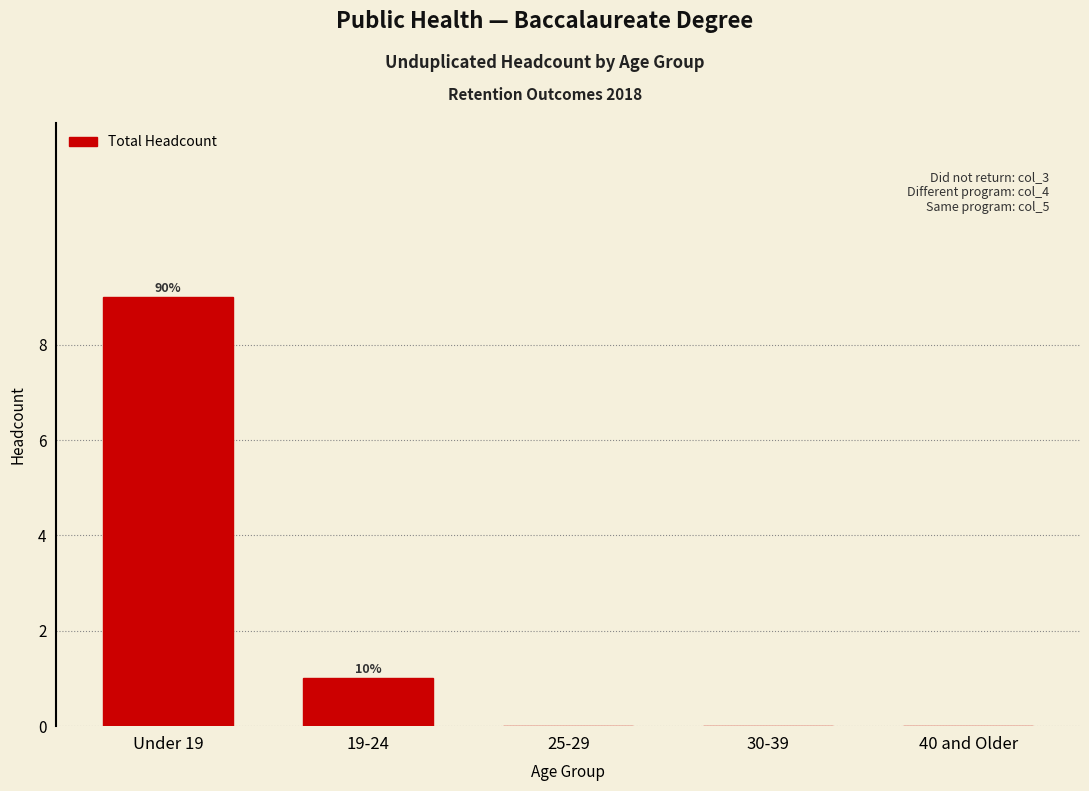

Reading left to right, list all the values displayed in this chart.

Under 19=9	19-24=1	25-29=0	30-39=0	40 and Older=0